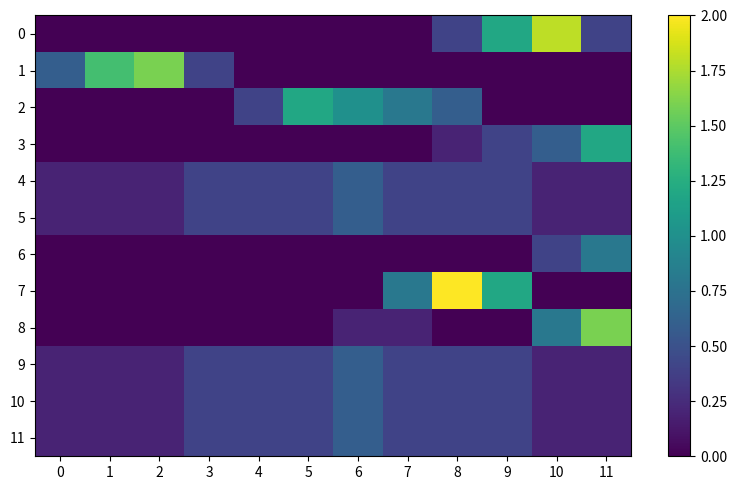

Reading right to left, list all the values displayed in this chart.

0: 11=0.4	10=1.8	9=1.2	8=0.4	7=0.0	6=0.0	5=0.0	4=0.0	3=0.0	2=0.0	1=0.0	0=0.0
1: 11=0.0	10=0.0	9=0.0	8=0.0	7=0.0	6=0.0	5=0.0	4=0.0	3=0.4	2=1.6	1=1.4	0=0.6
2: 11=0.0	10=0.0	9=0.0	8=0.6	7=0.8	6=1.0	5=1.2	4=0.4	3=0.0	2=0.0	1=0.0	0=0.0
3: 11=1.2	10=0.6	9=0.4	8=0.2	7=0.0	6=0.0	5=0.0	4=0.0	3=0.0	2=0.0	1=0.0	0=0.0
4: 11=0.2	10=0.2	9=0.4	8=0.4	7=0.4	6=0.6	5=0.4	4=0.4	3=0.4	2=0.2	1=0.2	0=0.2
5: 11=0.2	10=0.2	9=0.4	8=0.4	7=0.4	6=0.6	5=0.4	4=0.4	3=0.4	2=0.2	1=0.2	0=0.2
6: 11=0.8	10=0.4	9=0.0	8=0.0	7=0.0	6=0.0	5=0.0	4=0.0	3=0.0	2=0.0	1=0.0	0=0.0
7: 11=0.0	10=0.0	9=1.2	8=2.0	7=0.8	6=0.0	5=0.0	4=0.0	3=0.0	2=0.0	1=0.0	0=0.0
8: 11=1.6	10=0.8	9=0.0	8=0.0	7=0.2	6=0.2	5=0.0	4=0.0	3=0.0	2=0.0	1=0.0	0=0.0
9: 11=0.2	10=0.2	9=0.4	8=0.4	7=0.4	6=0.6	5=0.4	4=0.4	3=0.4	2=0.2	1=0.2	0=0.2
10: 11=0.2	10=0.2	9=0.4	8=0.4	7=0.4	6=0.6	5=0.4	4=0.4	3=0.4	2=0.2	1=0.2	0=0.2
11: 11=0.2	10=0.2	9=0.4	8=0.4	7=0.4	6=0.6	5=0.4	4=0.4	3=0.4	2=0.2	1=0.2	0=0.2